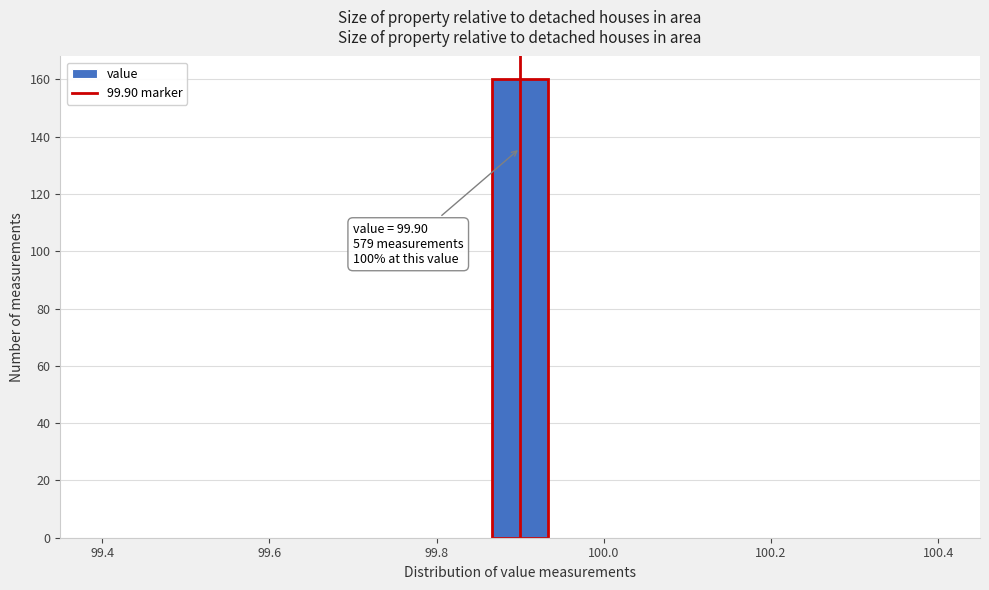

Around what value on the x-axis is the tallest bar? Give the approximate position of its centre, as read against the axis.

99.90